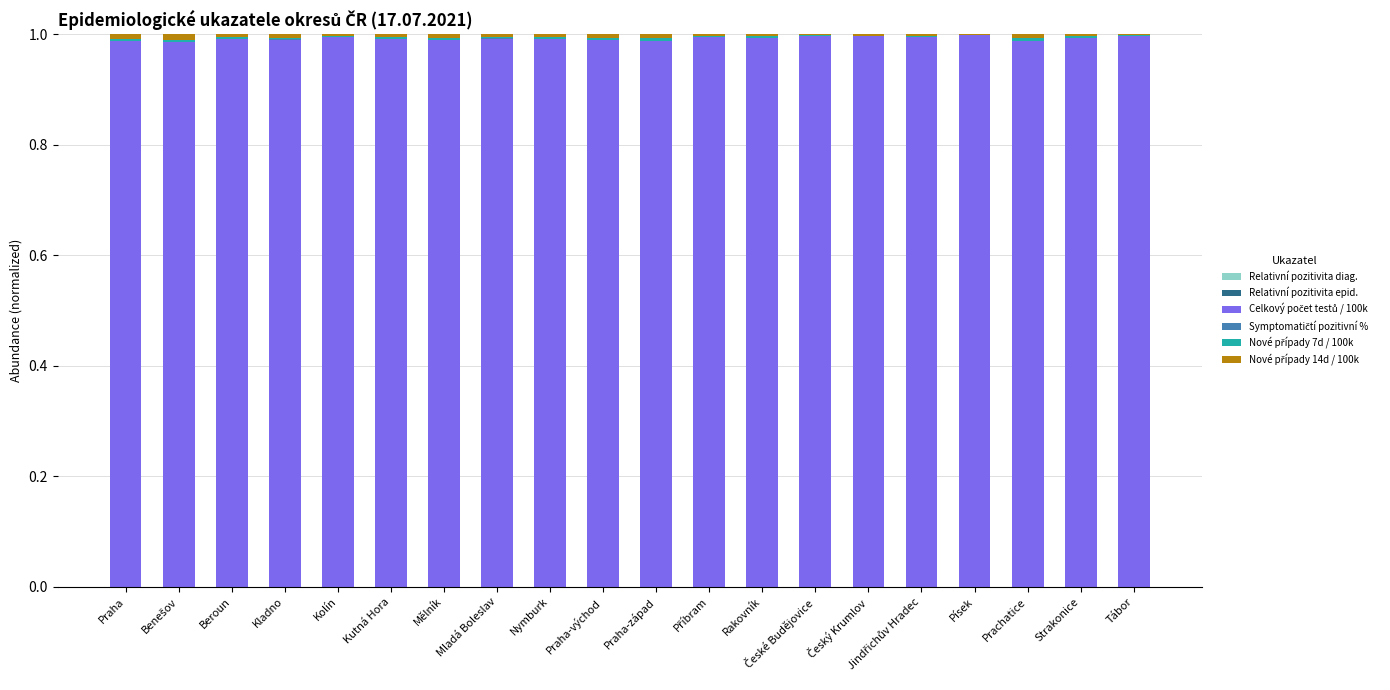

Is it true that Nové případy 14d / 100k equals 0.0 at Strakonice?

False